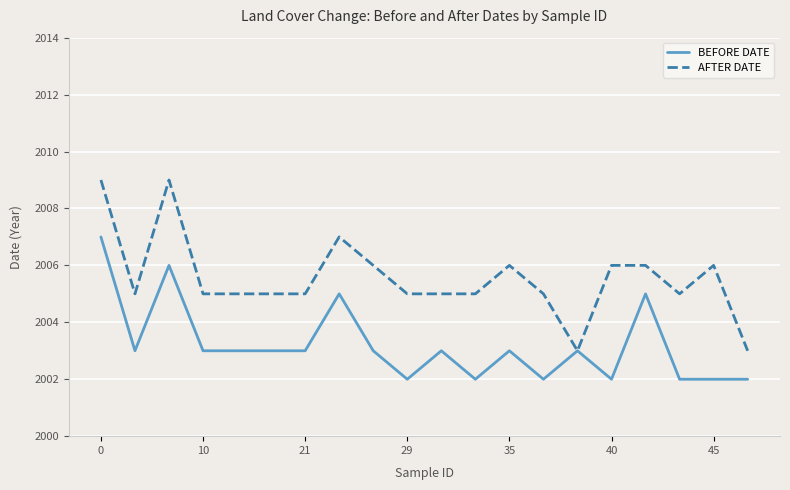

Rank the series by their average value, from highest to lowest.

AFTER DATE, BEFORE DATE